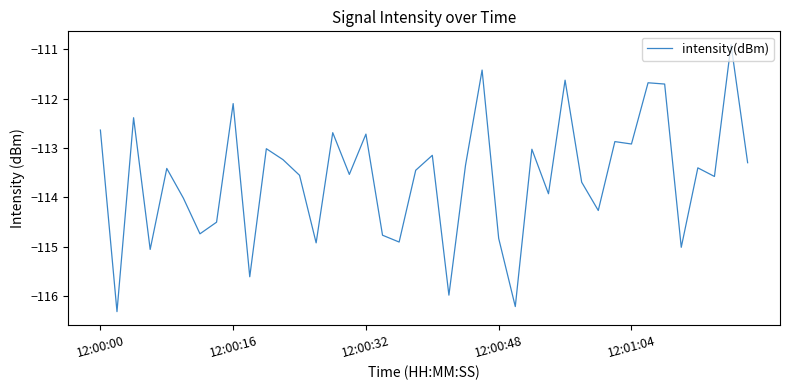

What is the minimum value shown in the chart?

-116.3